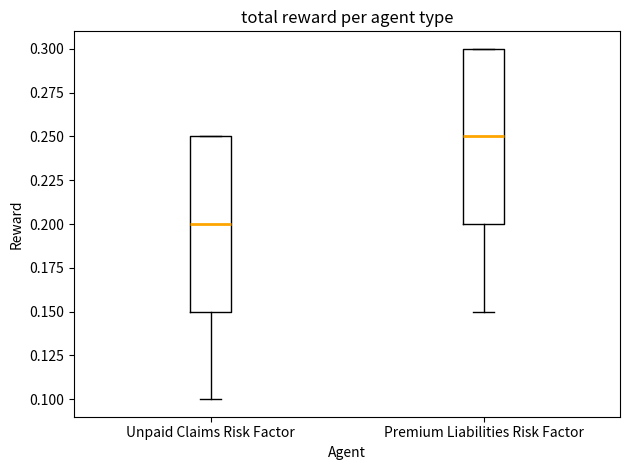

Where is the lower edge of the box for Premium Liabilities Risk Factor on the y-axis? The values are not printed on the chart, so give them approximately, as read against the axis.

0.20